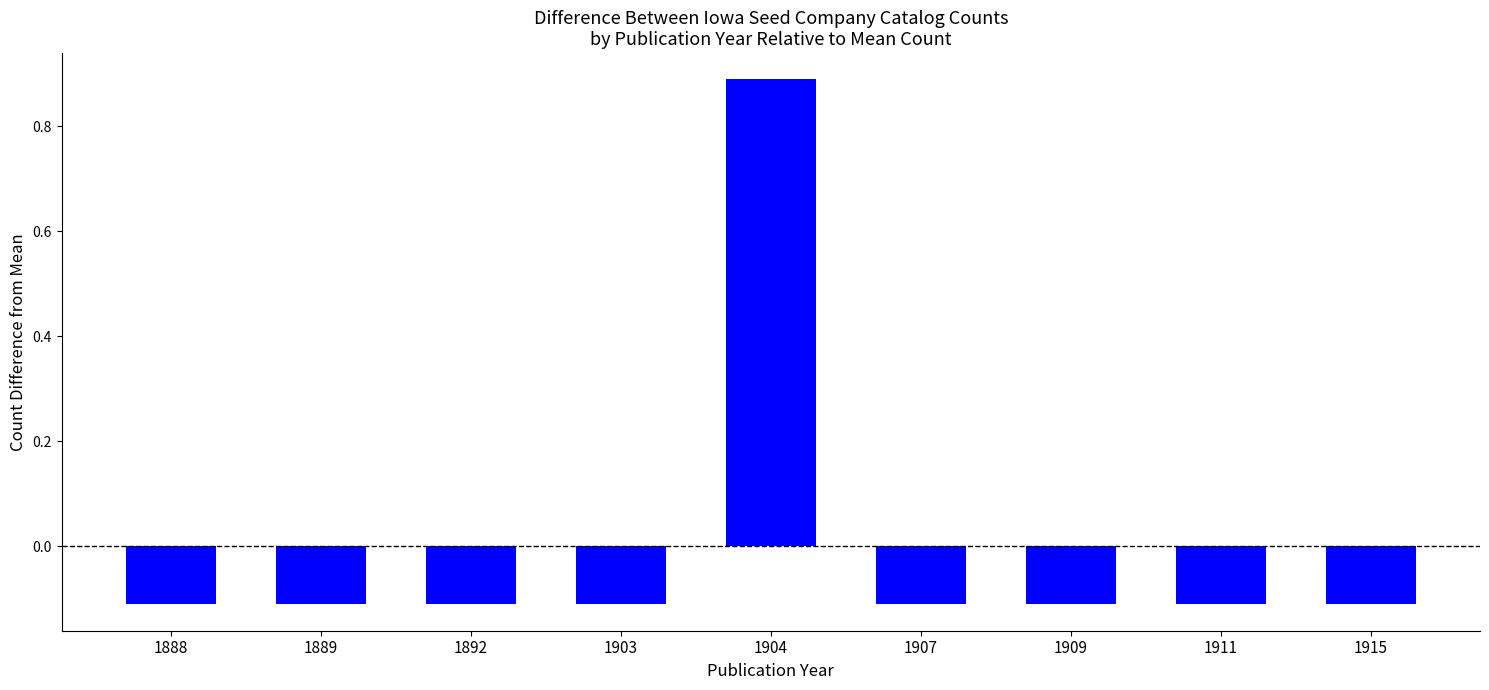

The value at 1909 is -0.0. True or false?

False